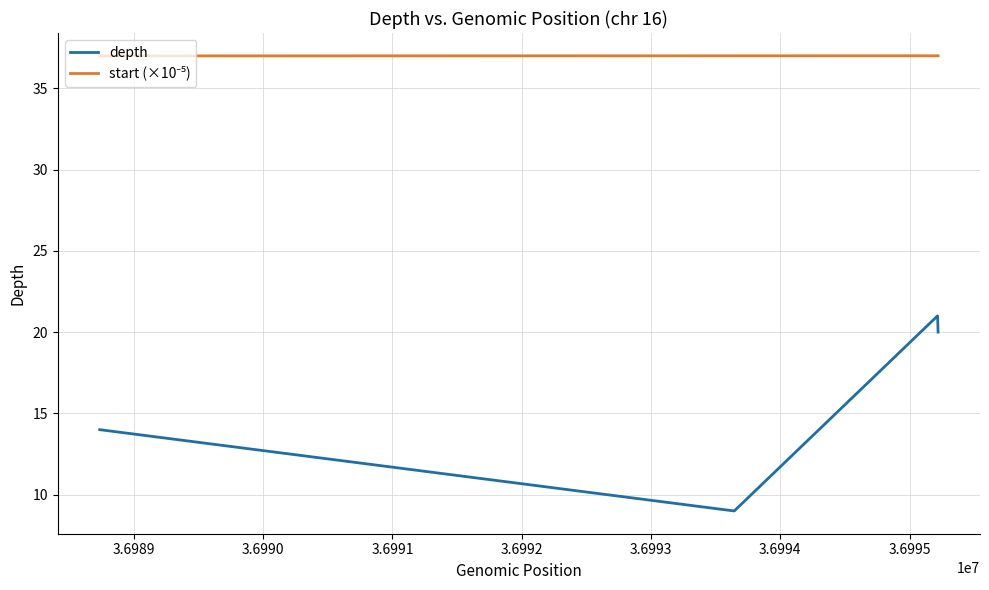

Is this an area chart (filled region under the line)?

No